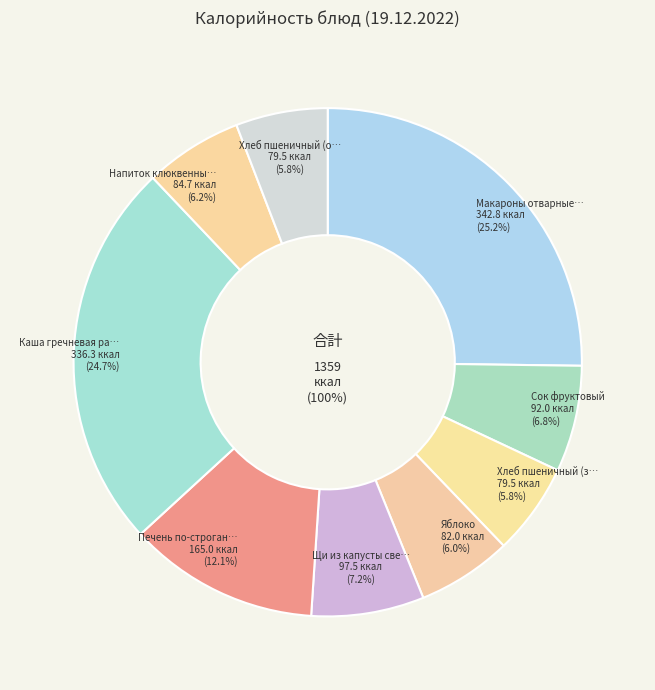

Does Хлеб пшеничный (обед) account for over 50% of the chart?

No